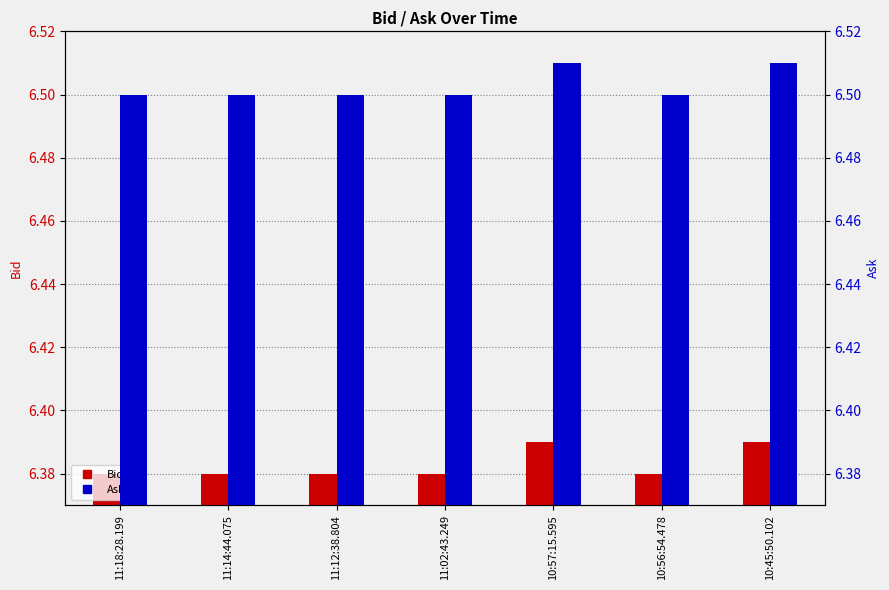

Count the number of data series in this chart.

2